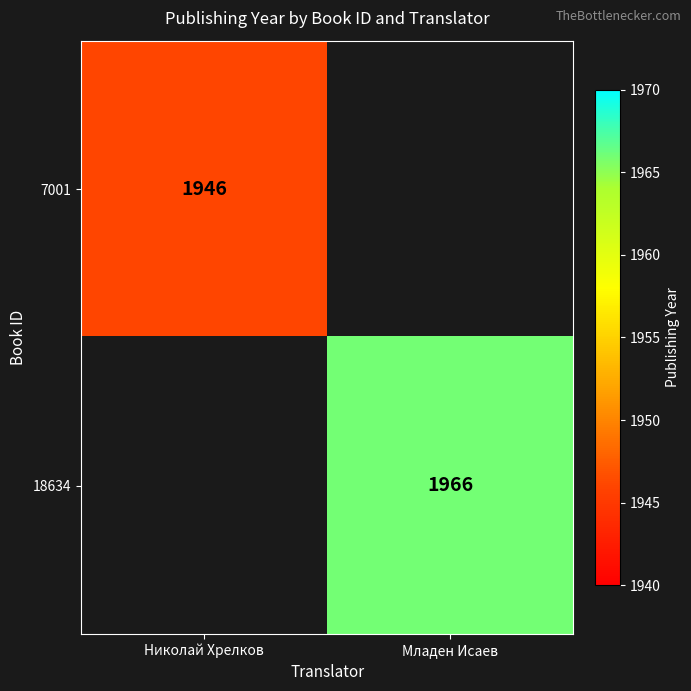

True or false: 7001 has a value of 870.4 at Николай Хрелков.

False